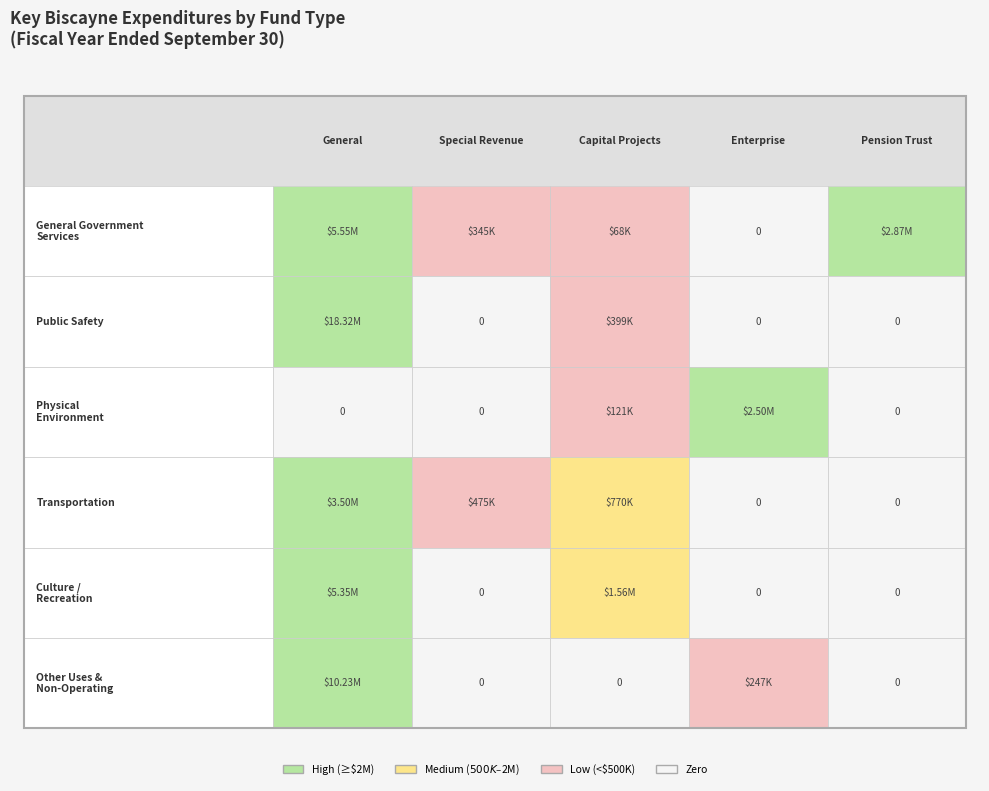

How many data points in General are less than 5550246?

3